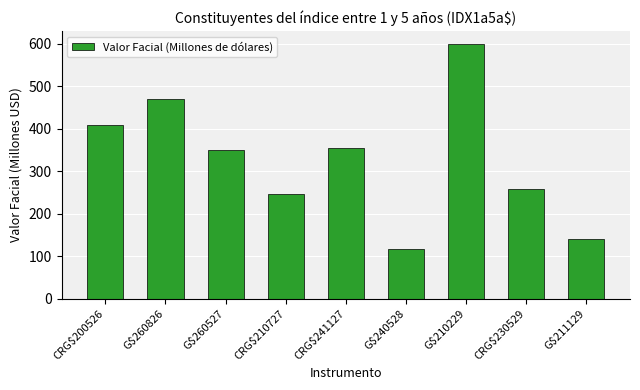

What is the label of the 9th bar from the left?

G$211129